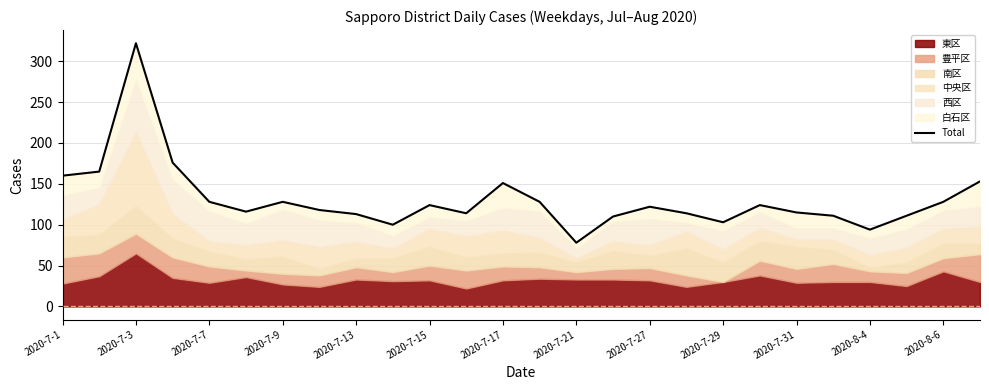

How many lines are shown in the chart?

1